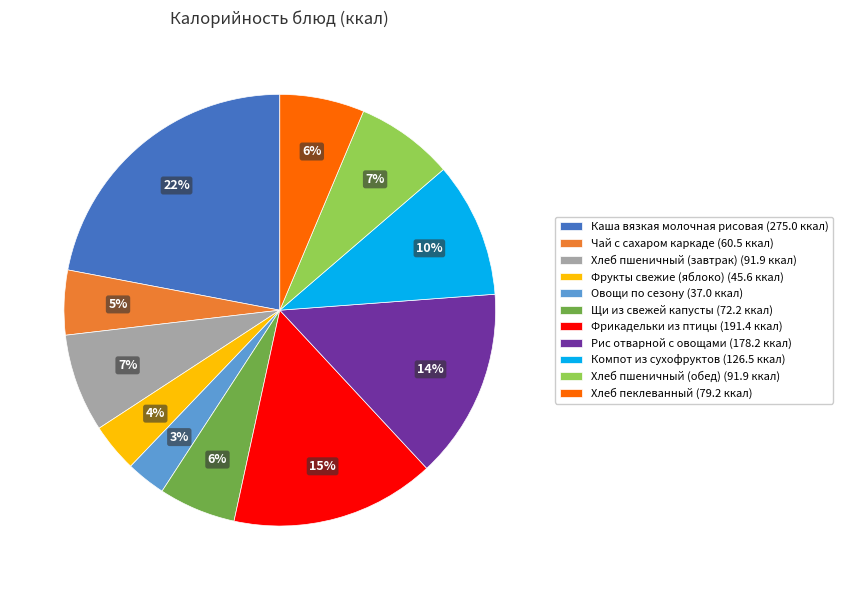

Is there a majority slice in this chart?

No